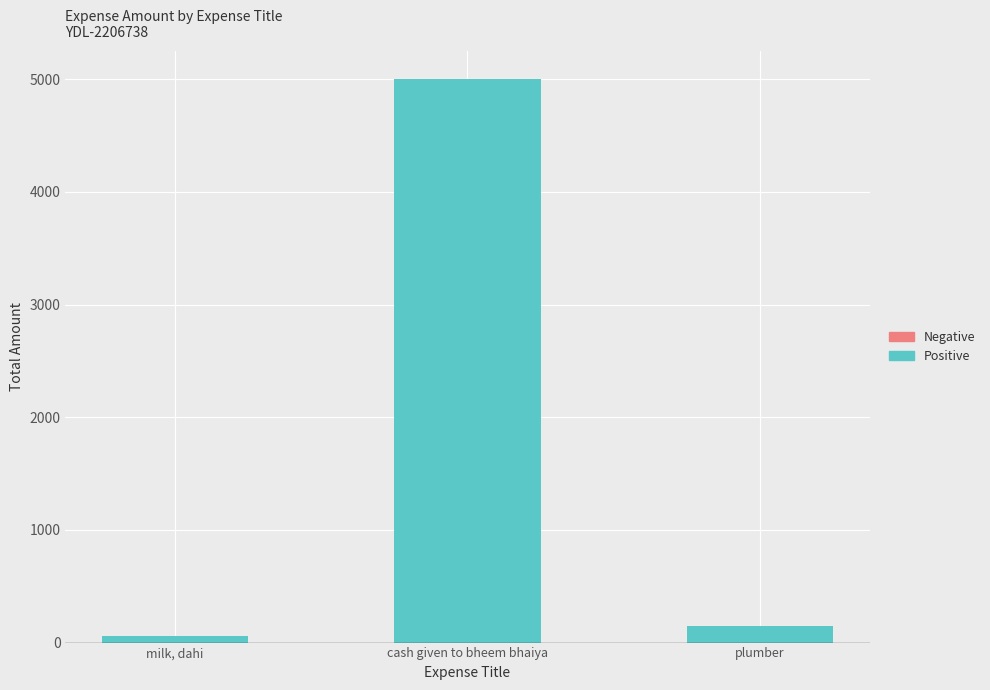

What is the greatest value displayed?

5000